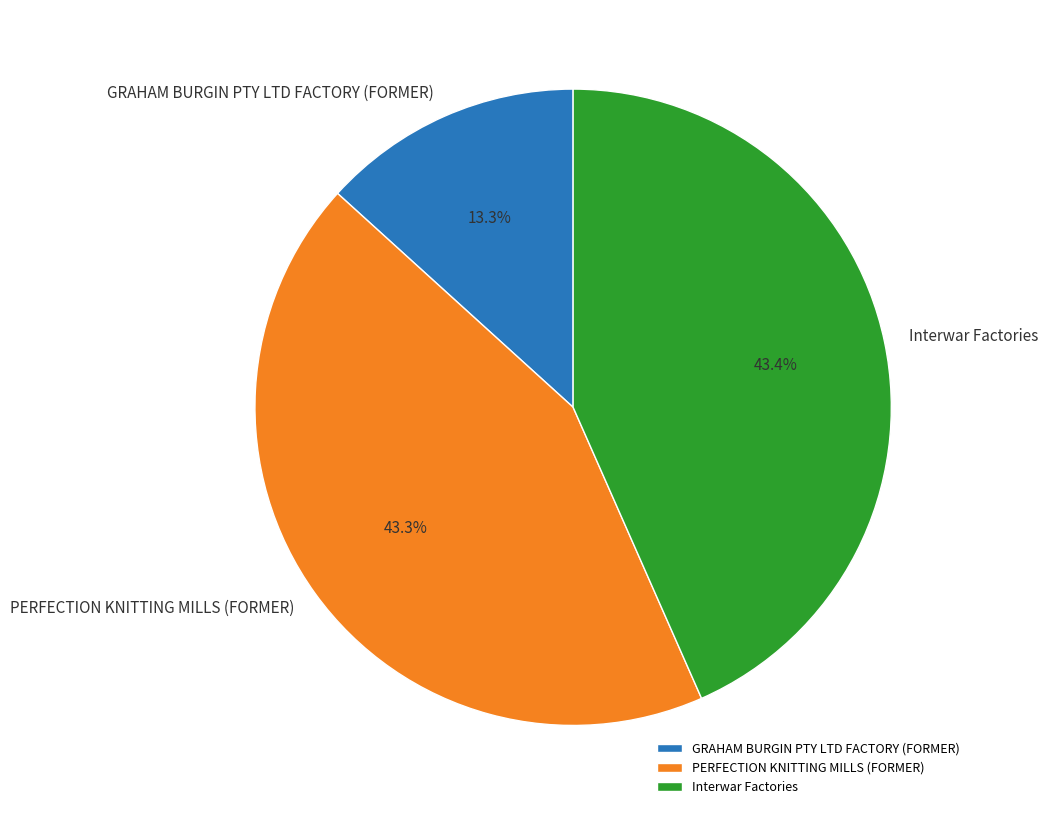

Which slice is the smallest?

GRAHAM BURGIN PTY LTD FACTORY (FORMER)